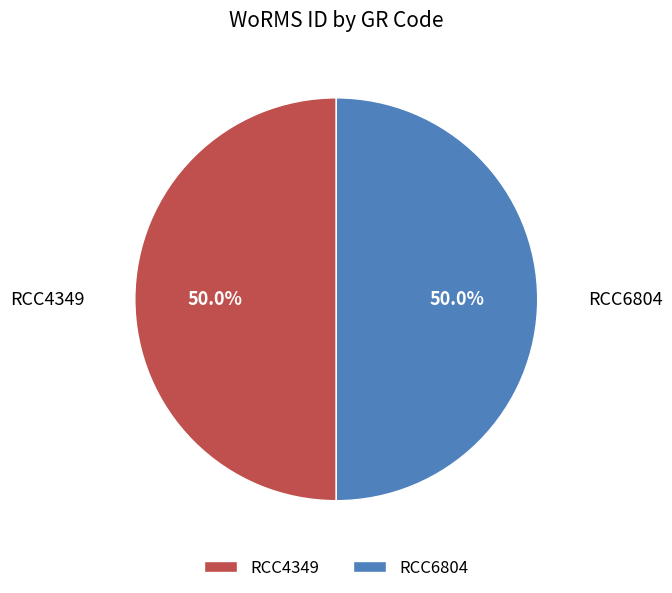

Do RCC6804 and RCC4349 together represent more than half of the pie?

Yes